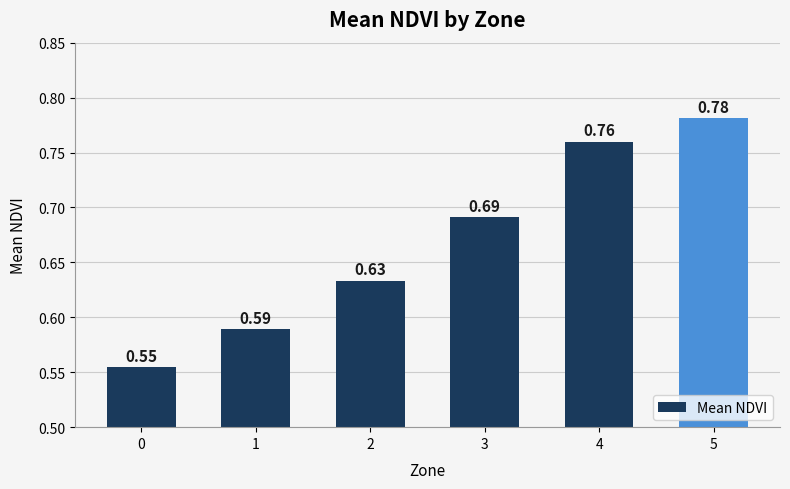

What is the sum of all values?

4.0